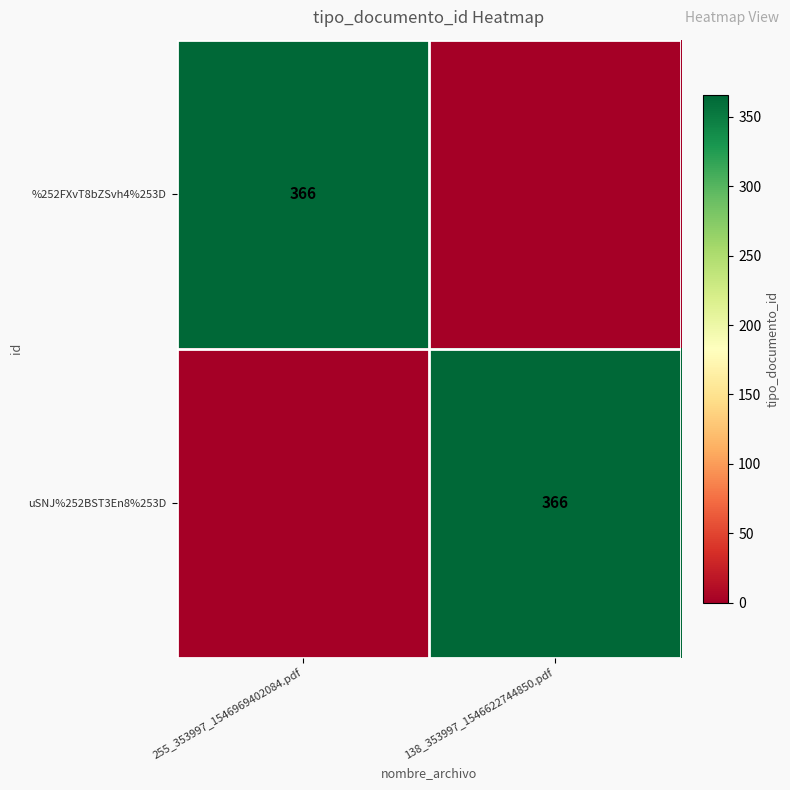

Which has a higher value, 255_353997_1546969402084.pdf or 138_353997_1546622744850.pdf?

255_353997_1546969402084.pdf